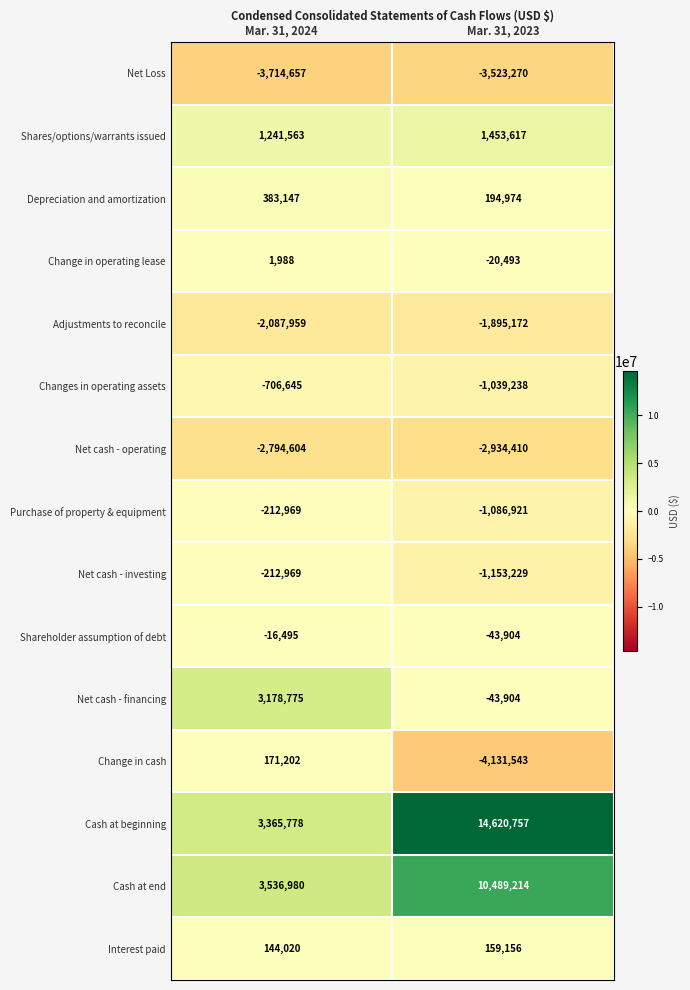

What is the sum of the Shareholder assumption of debt values at Mar. 31, 2024 and Mar. 31, 2023?

-60399